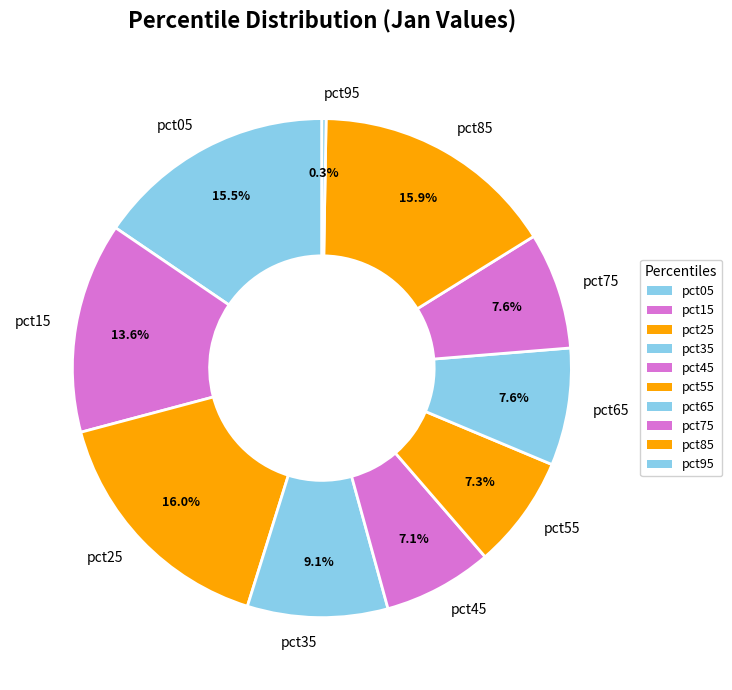

Is there any slice that represents more than half of the pie?

No